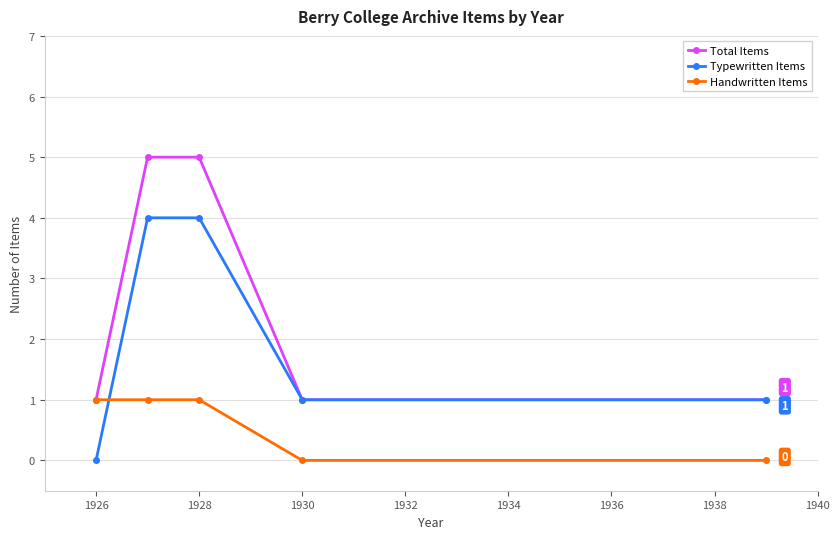

True or false: Typewritten Items and Handwritten Items cross at least once.

True